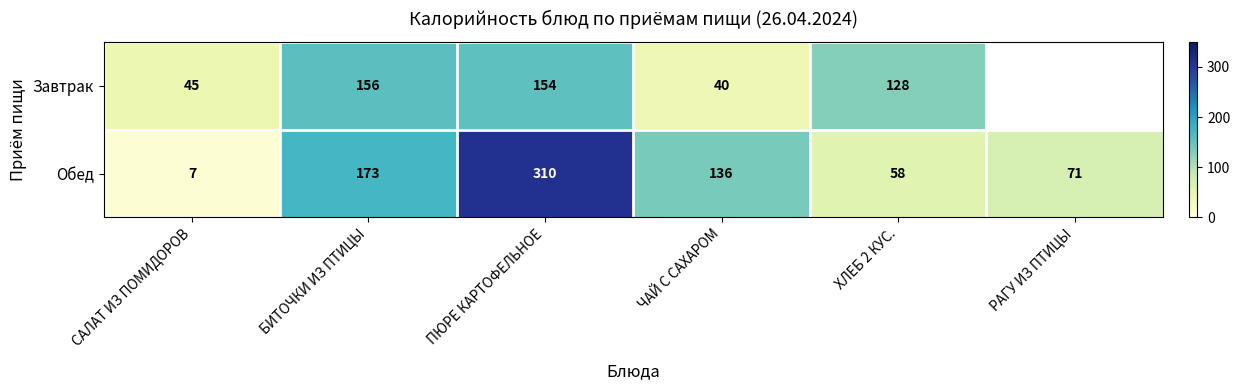

Where does the Обед series first go above 136?

БИТОЧКИ ИЗ ПТИЦЫ